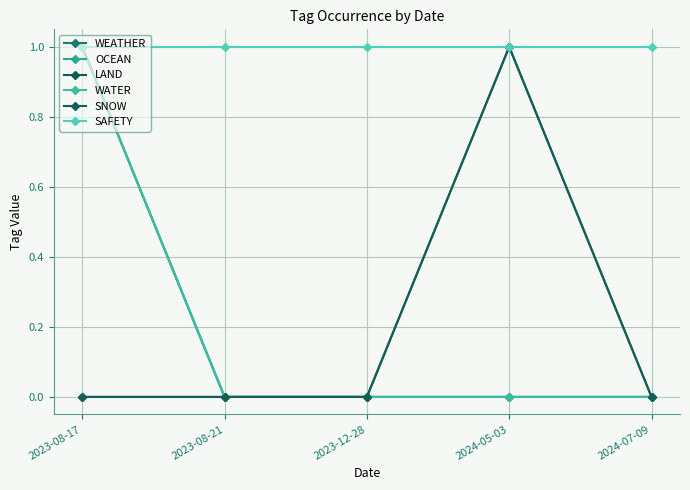

What is the sum of the LAND values at 2023-12-28 and 2024-05-03?

1